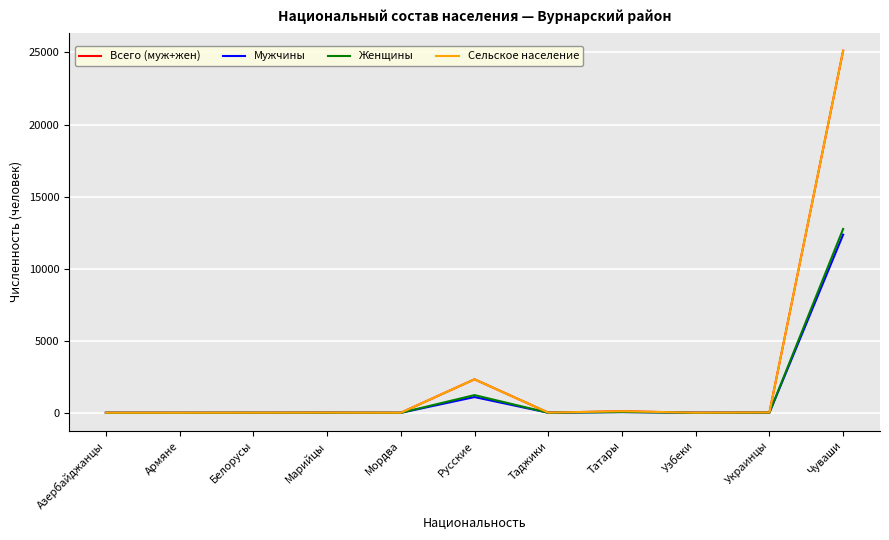

True or false: Всего (муж+жен) and Сельское население cross at least once.

False